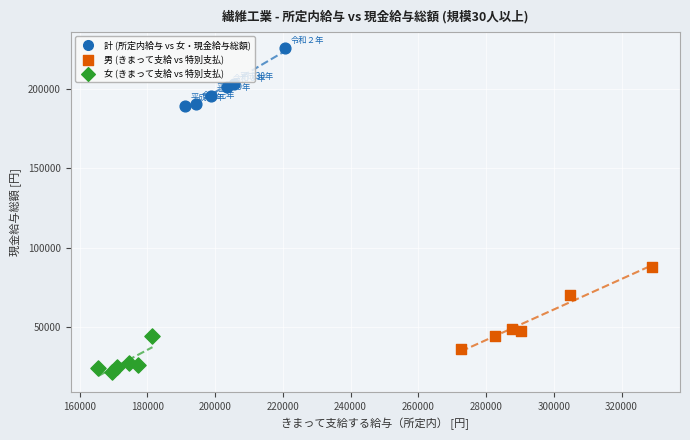

Which series has the largest Y range (max minus min)?

男 (きまって支給 vs 特別支払)